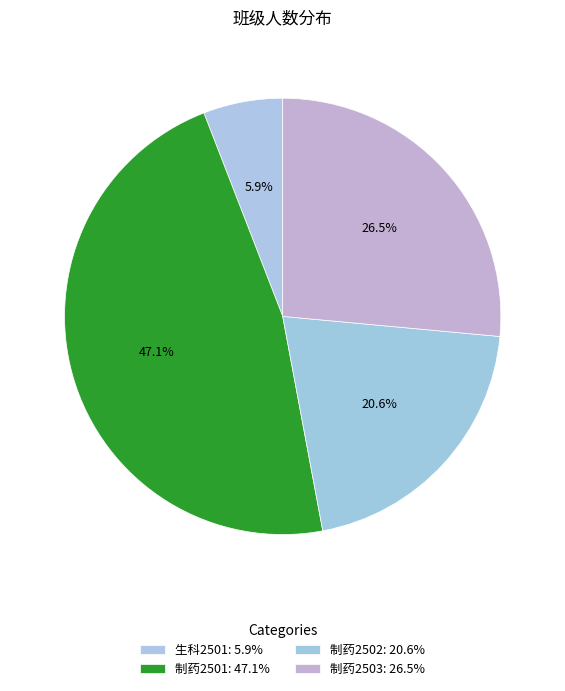

To the nearest percent, what portion does 制药2502 represent?

21%